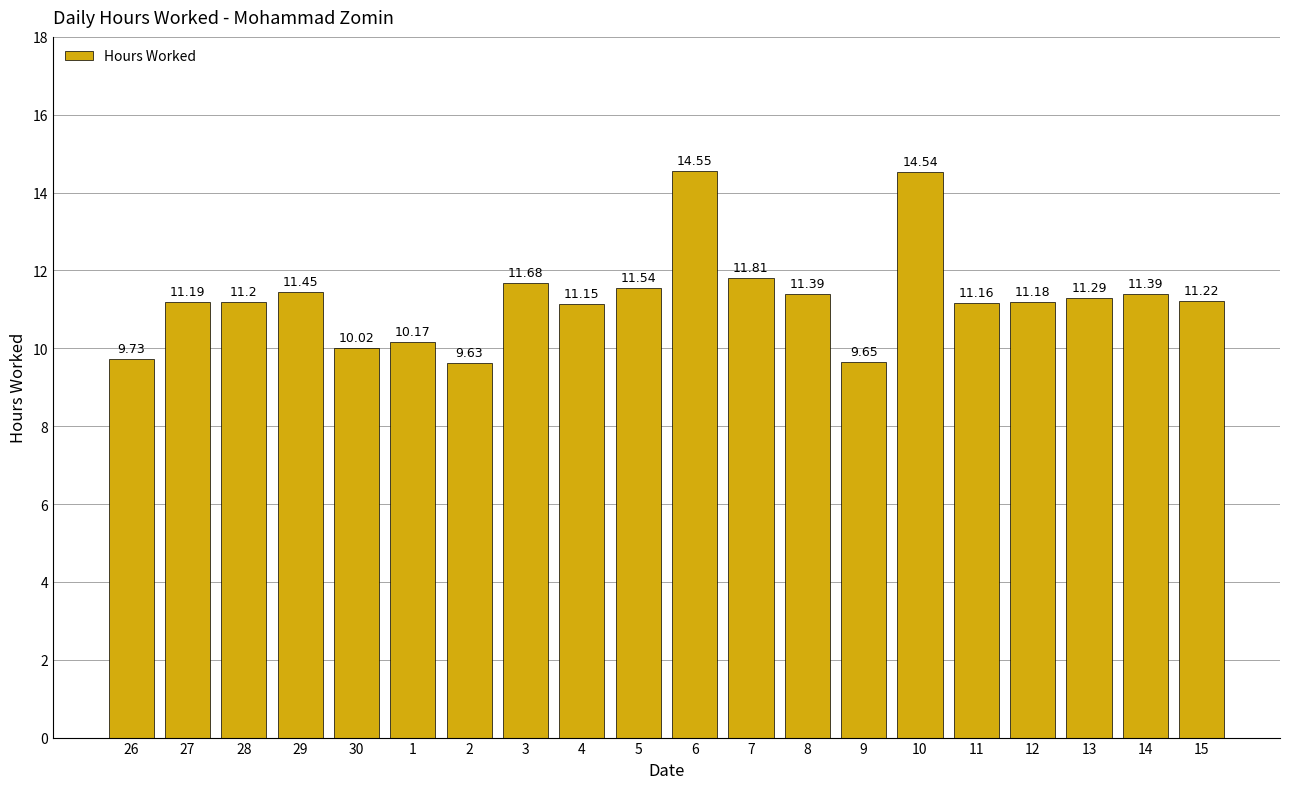

What is the difference between the values at 12 and 7?

0.6